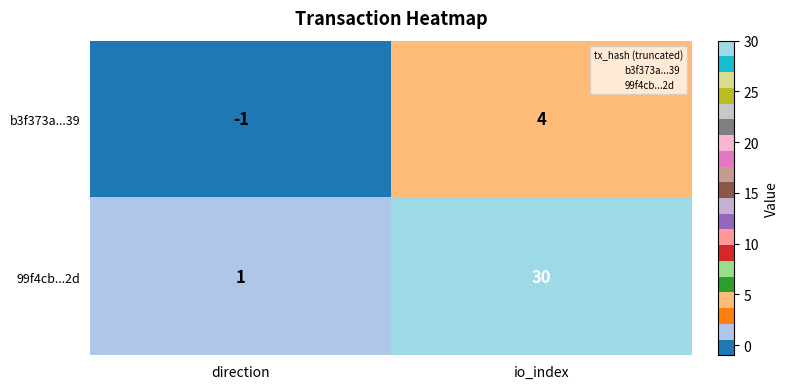

Rank the categories by 99f4cb...2d value from lowest to highest.

direction, io_index